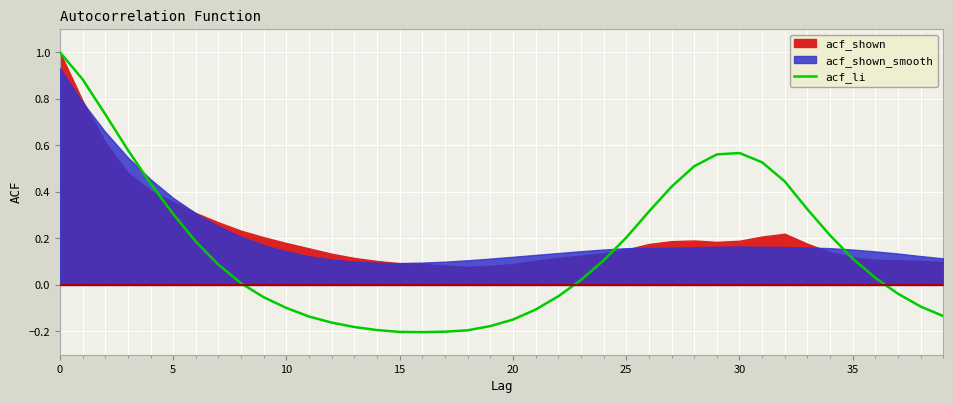

How many lines are shown in the chart?

1